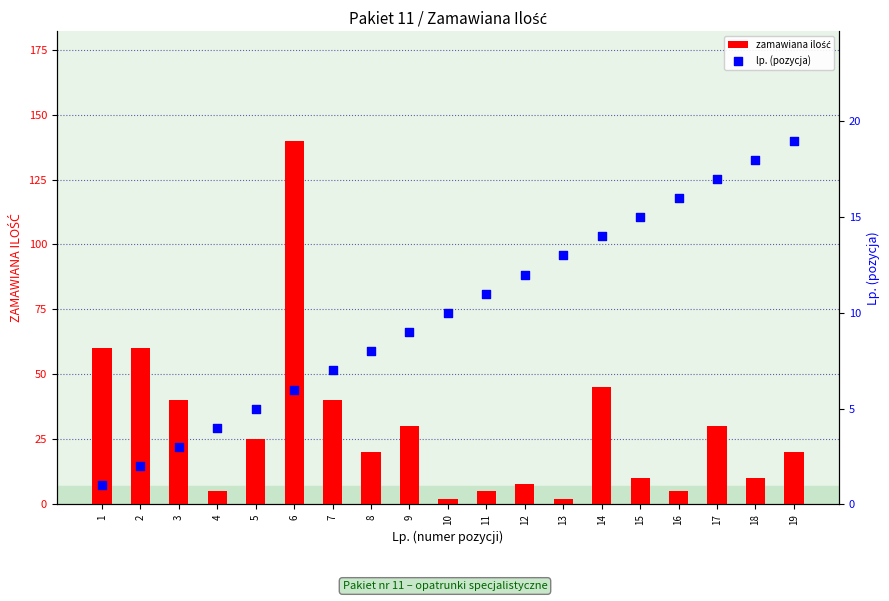

What are all the series names shown in the legend?

zamawiana ilość, lp. (pozycja)